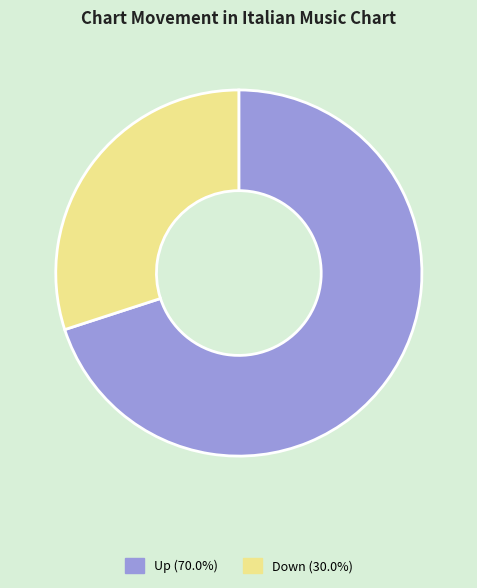

Which has a higher value, Up or Down?

Up